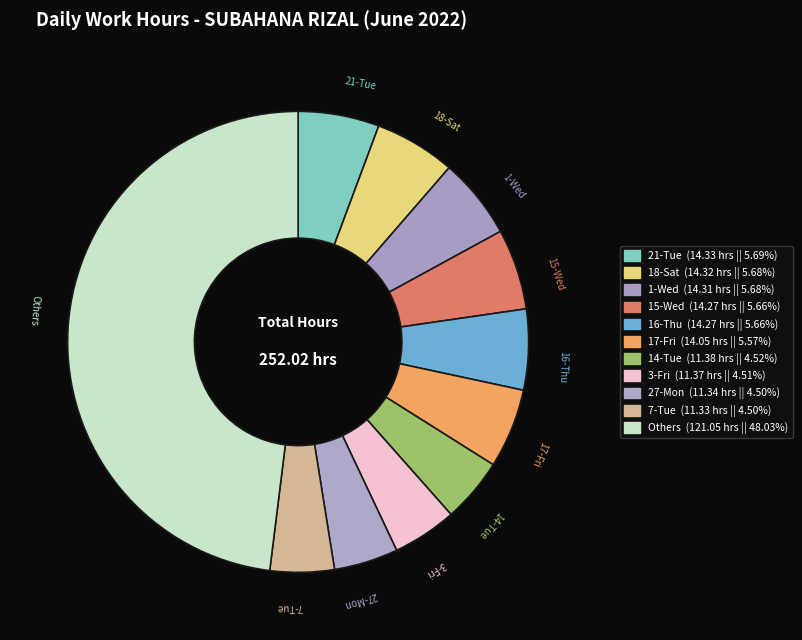

How many segments does this pie chart have?

11